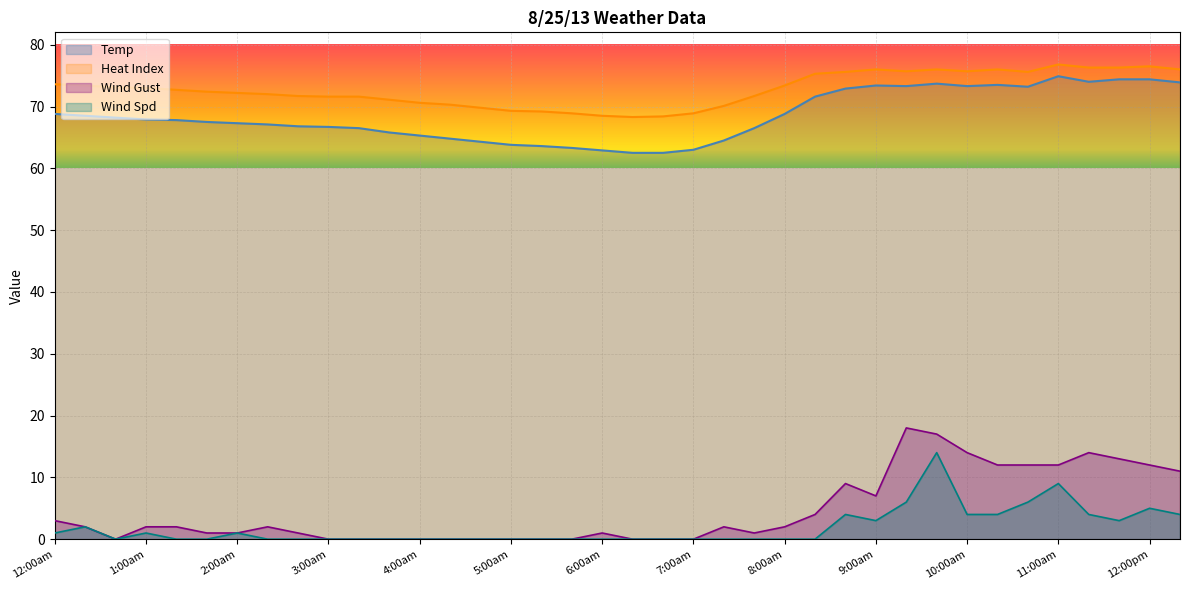

What is the spread (max minus min) of values at 6:40am?

68.4